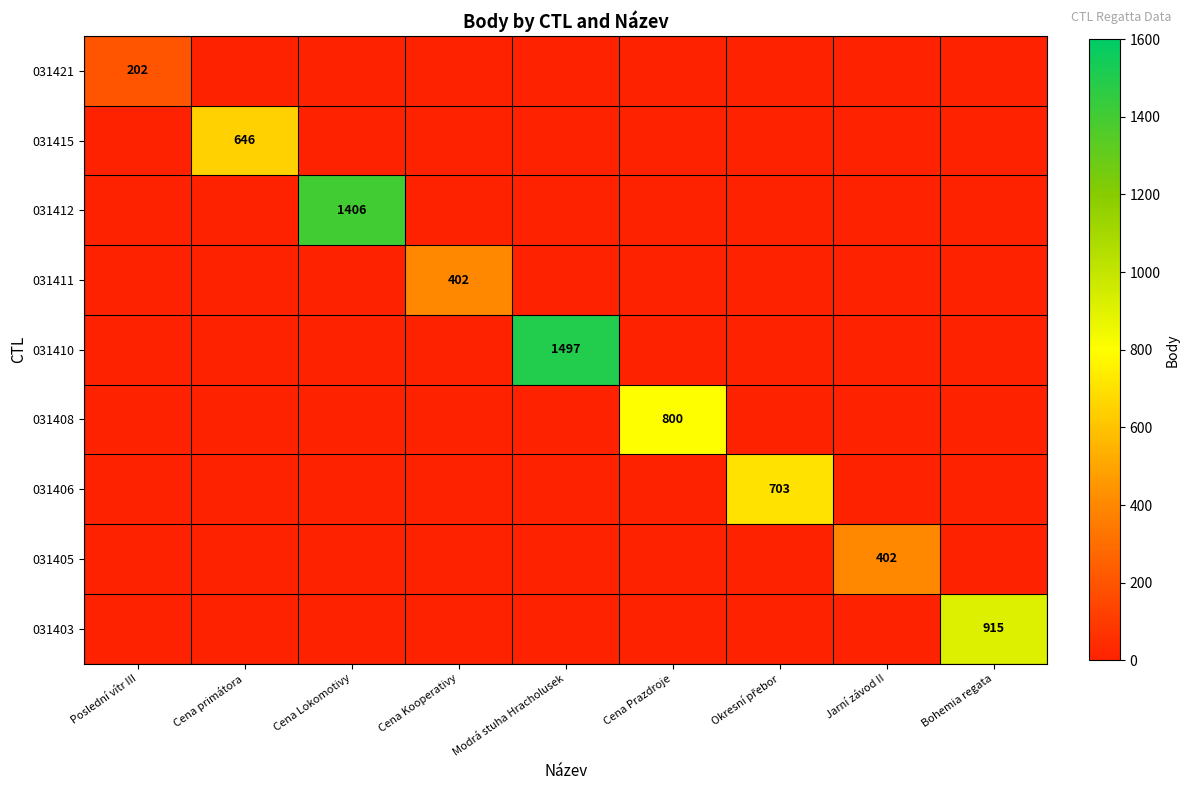

Where is 031410 nearest to the value 748?

Poslední vítr III